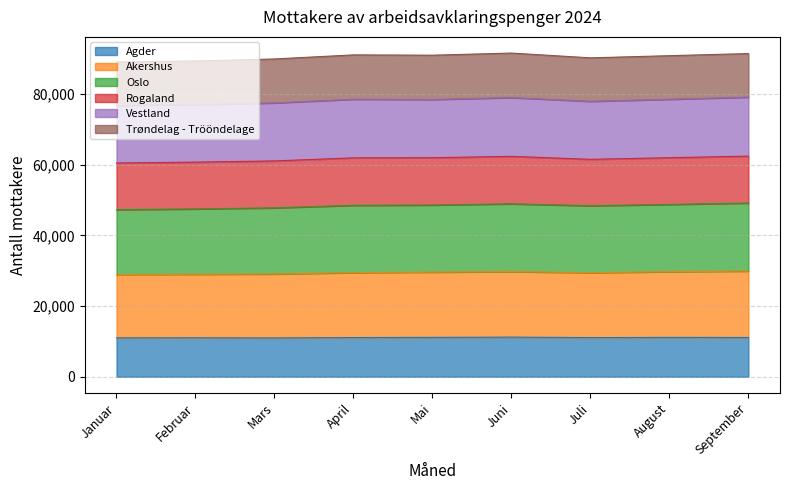

What is the total value across all series at September?

91478